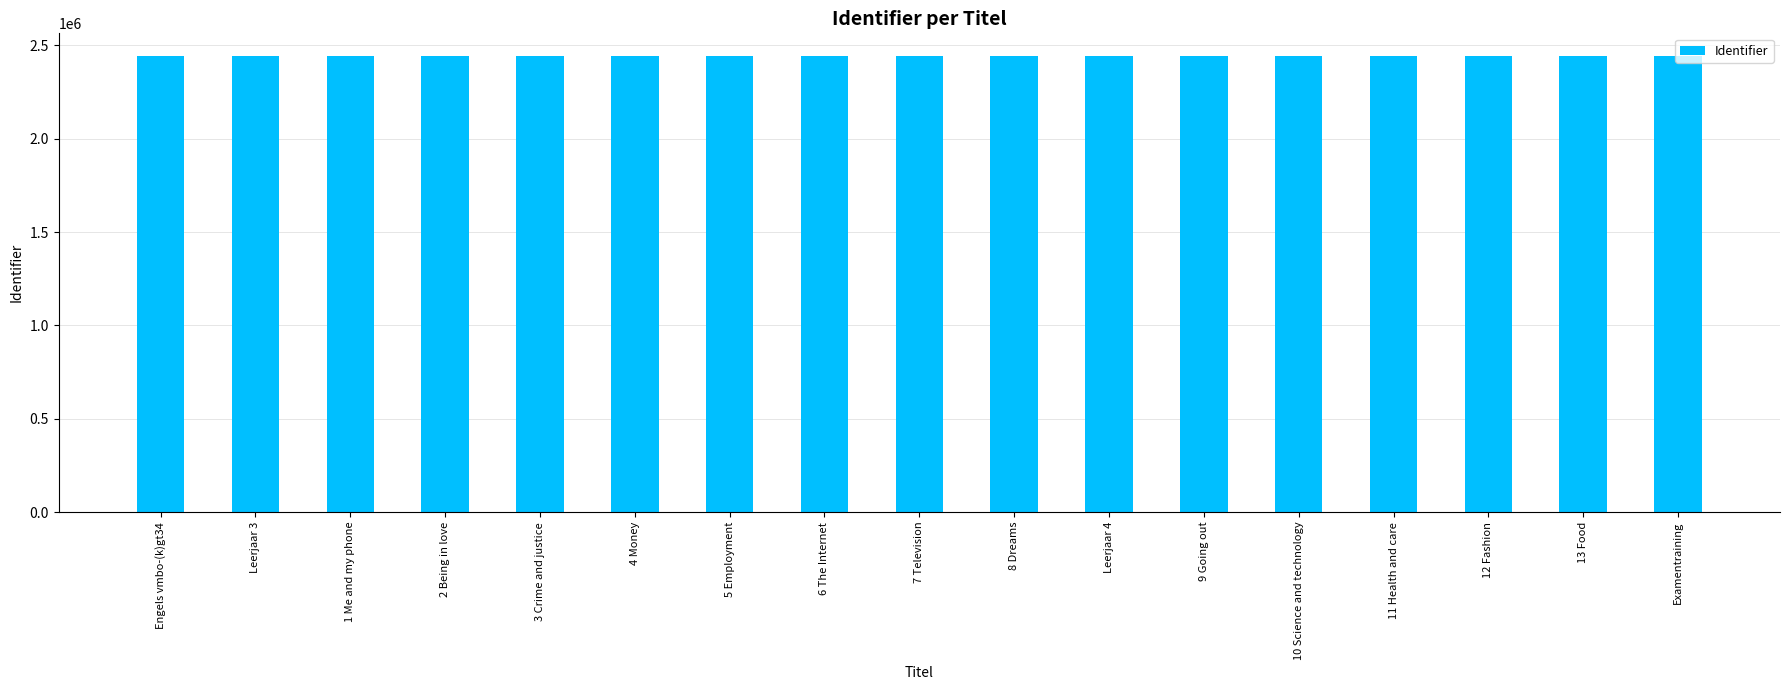

How many bars are there in total?

17